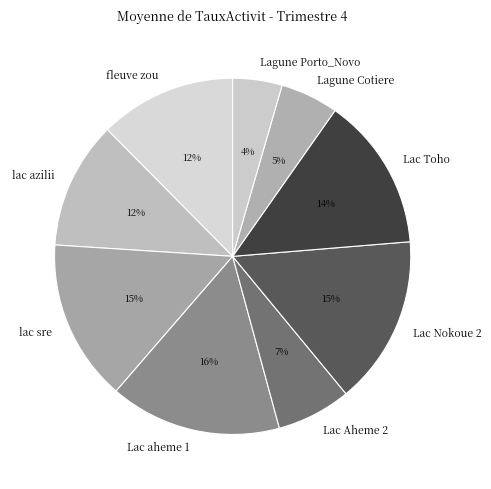

Combined, do lac sre and Lagune Cotiere account for over 50%?

No